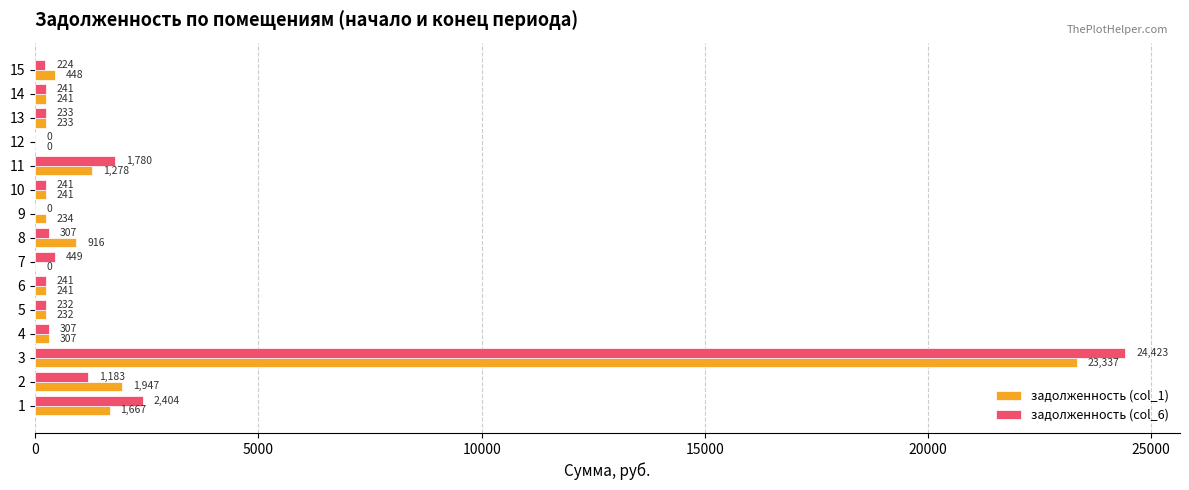

At which category is the sum across all series the highest?

3